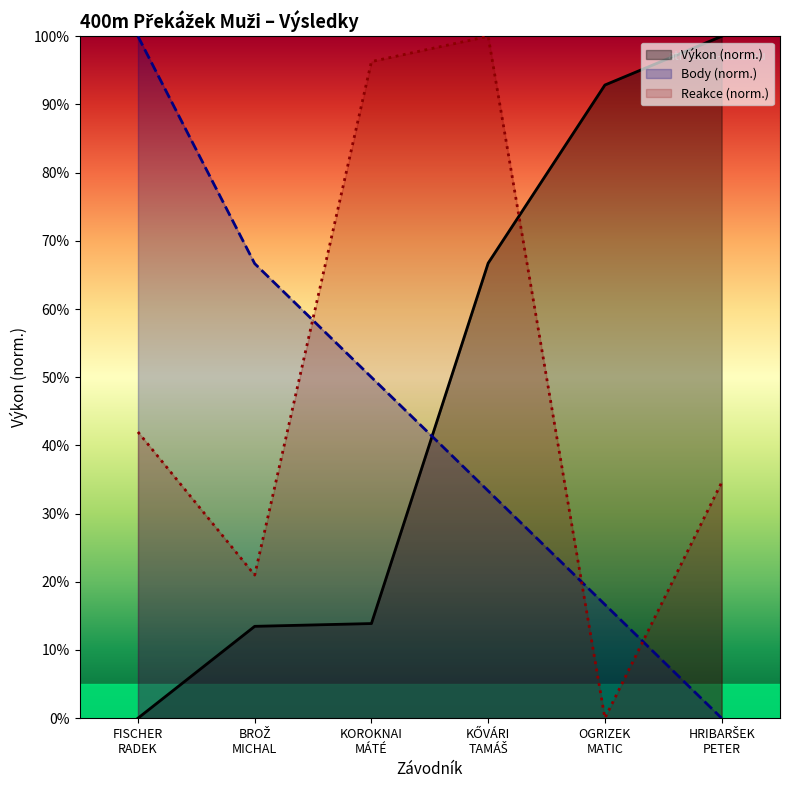

Between KŐVÁRI TAMÁŠ and HRIBARŠEK PETER, which is larger?

HRIBARŠEK PETER